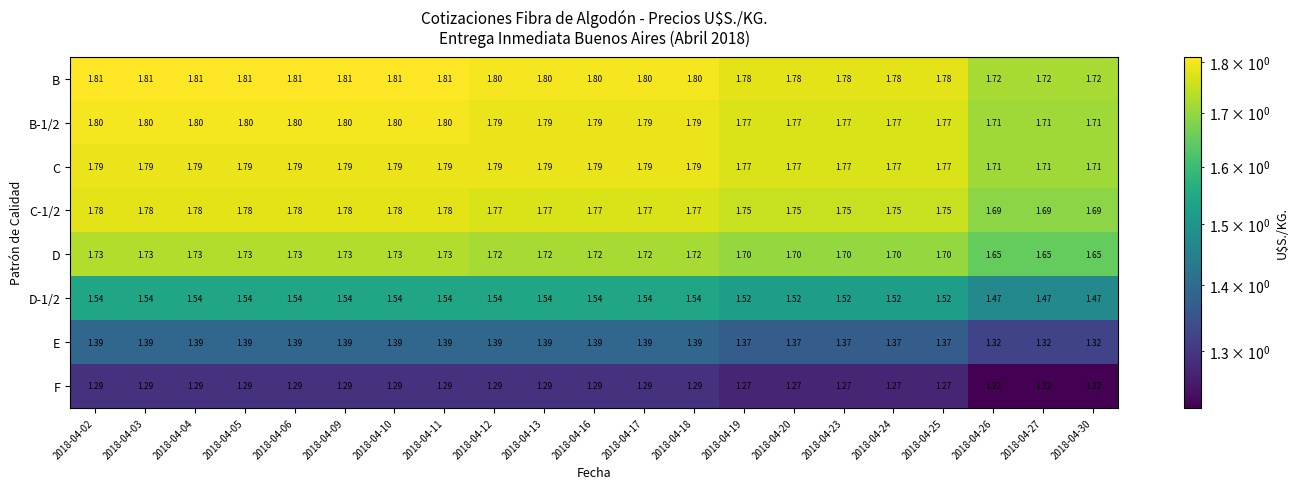

Is the value of E at 2018-04-27 greater than the value of D-1/2 at 2018-04-11?

No